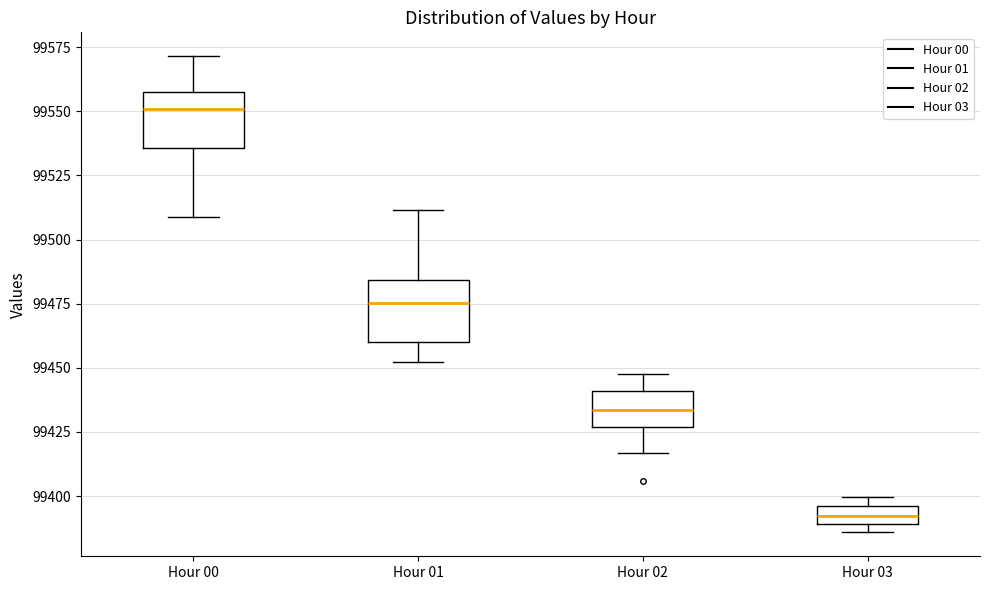

Which box has the highest median line?

Hour 00